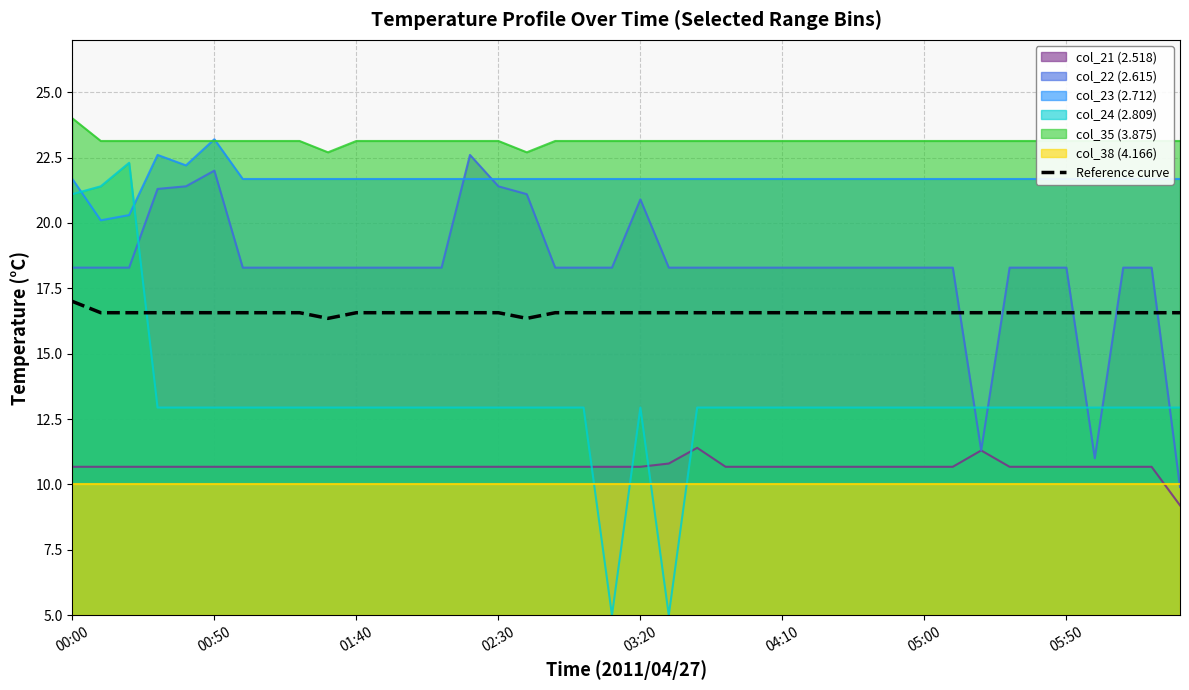

True or false: the data shows 28.7 at 37.

False